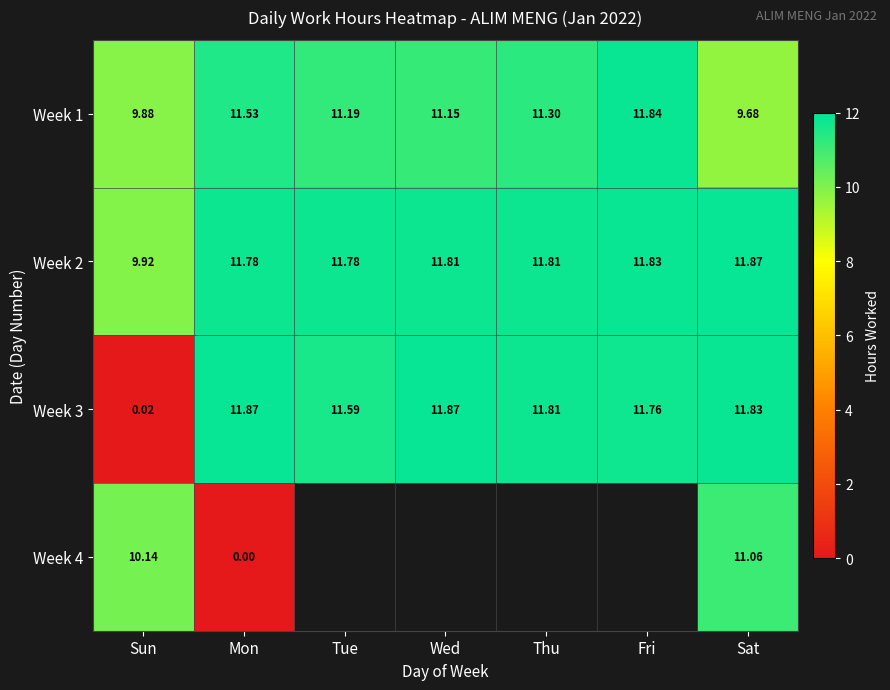

What is the highest value of the Week 1 series?

11.8